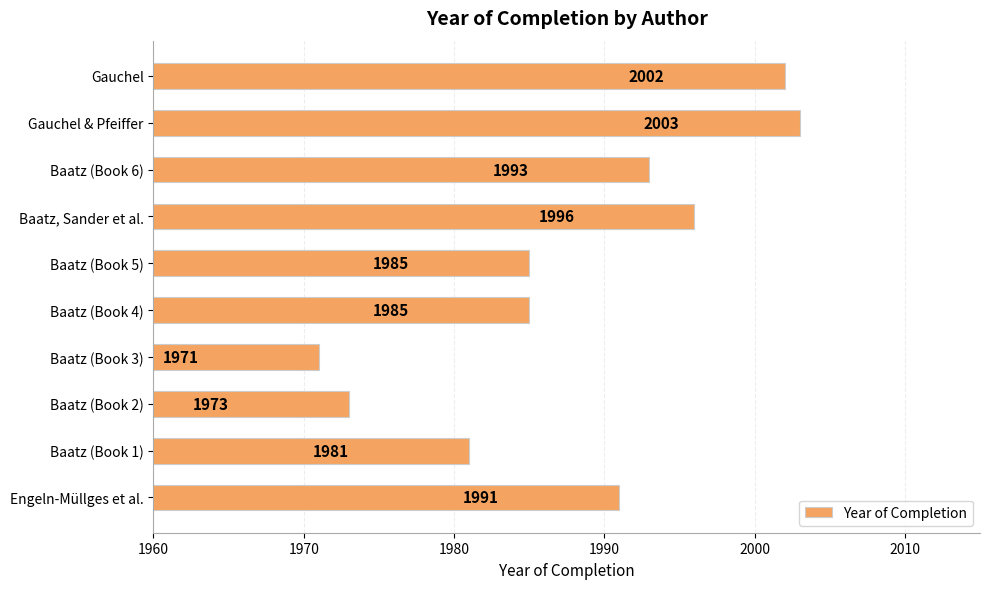

How many bars are there in total?

10